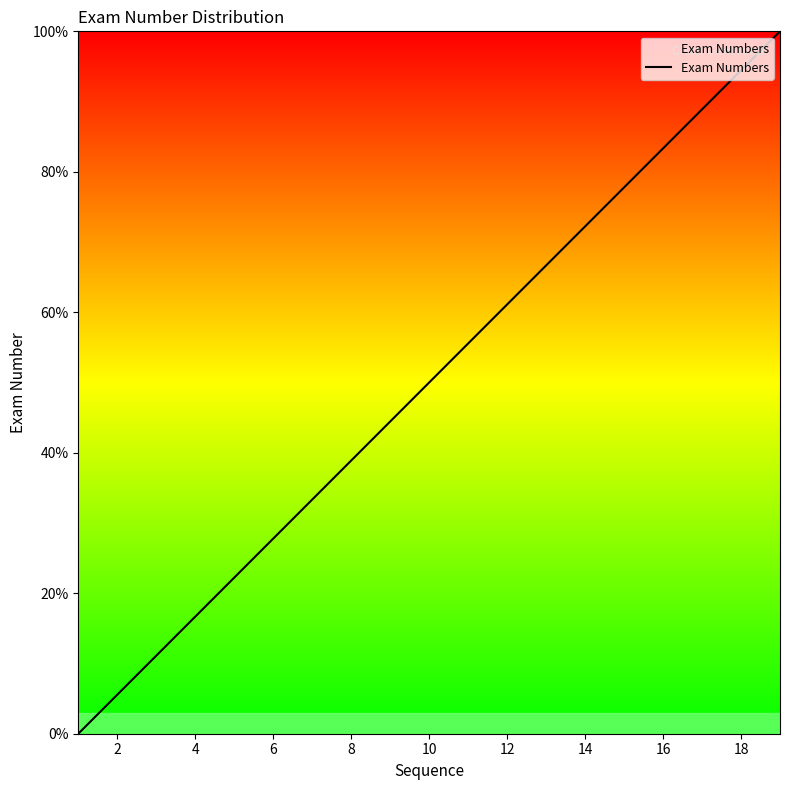

What is the greatest value displayed?

100.0